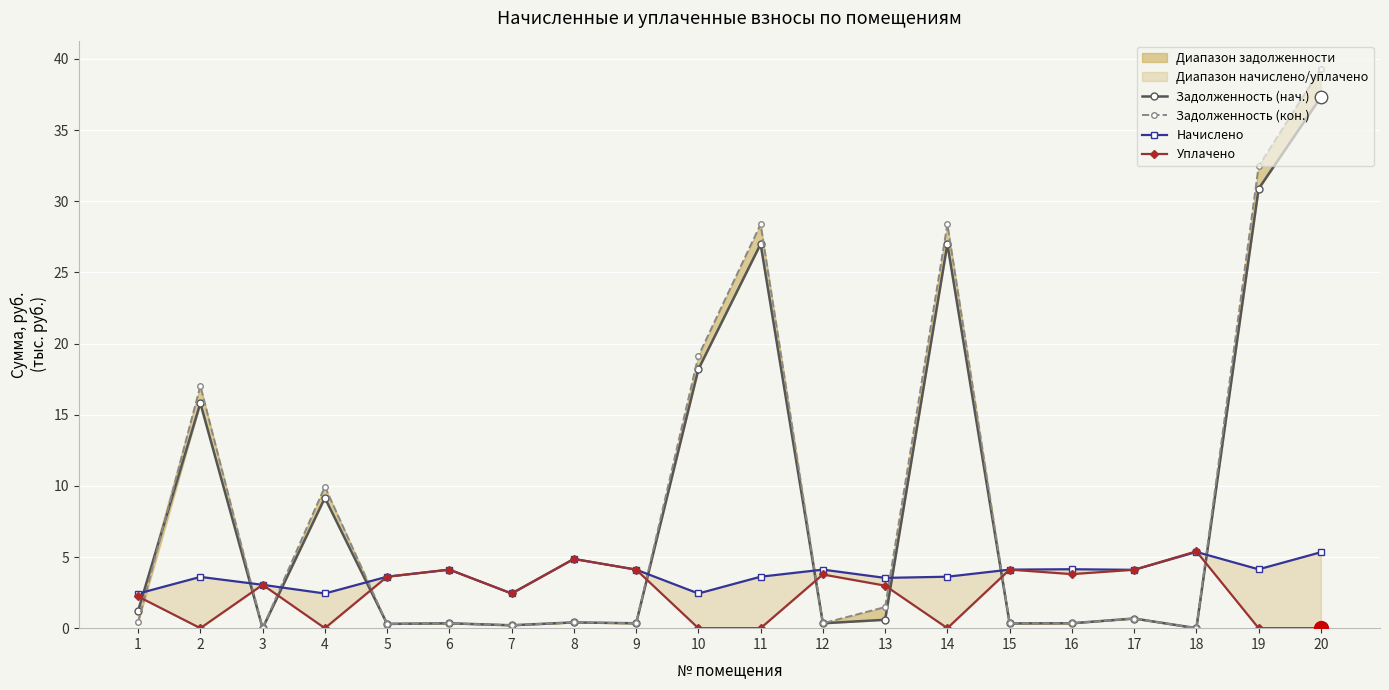

How many lines are shown in the chart?

4